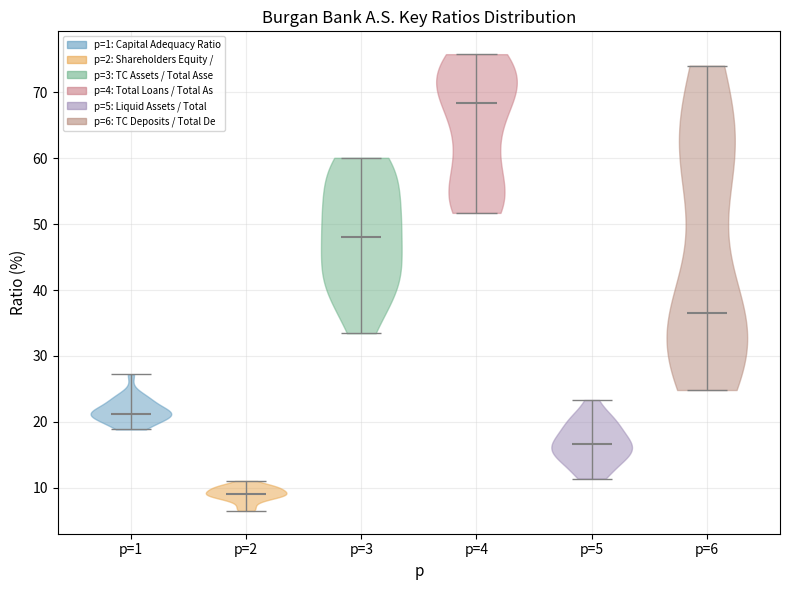

Reading left to right, read every violin against the y-axis: where its median line is, and the lowest and highest points it reaches. The values are not printed on the chart, so give them approximately, as read against the axis.

p=1: median line 21, lowest point 19, highest point 27
p=2: median line 9, lowest point 7, highest point 11
p=3: median line 48, lowest point 33, highest point 60
p=4: median line 68, lowest point 52, highest point 76
p=5: median line 17, lowest point 11, highest point 23
p=6: median line 36, lowest point 25, highest point 74